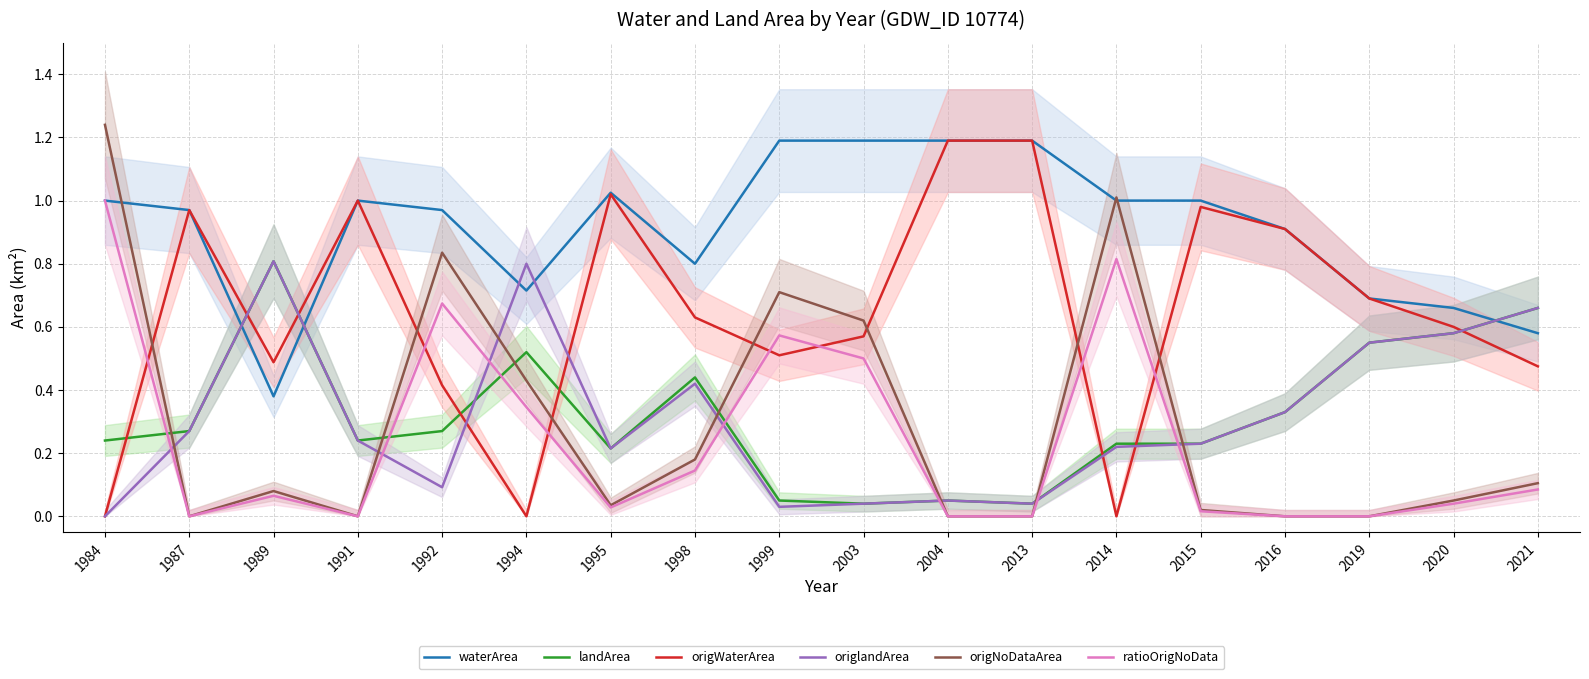

Which series has the largest range (max minus min)?

origNoDataArea